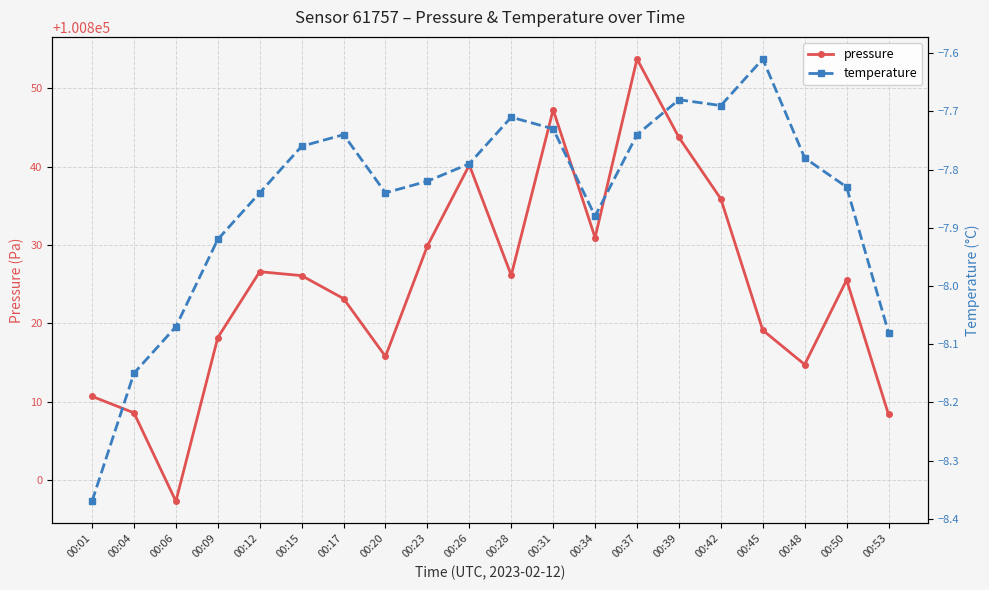

What are all the series names shown in the legend?

pressure, temperature